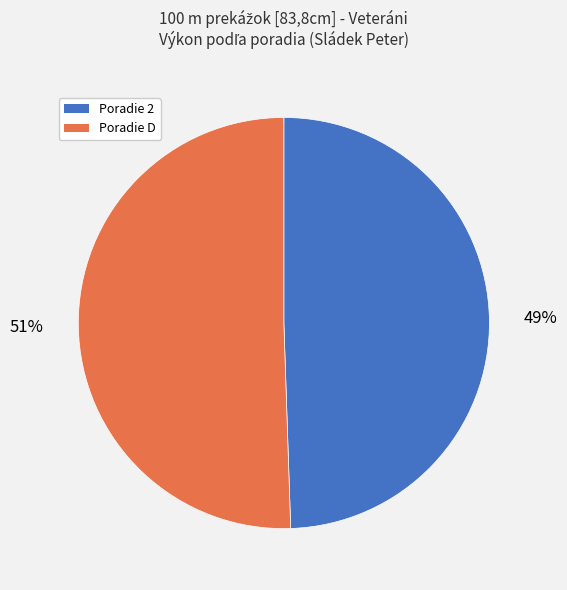

To the nearest percent, what is the average slice percentage?

50%